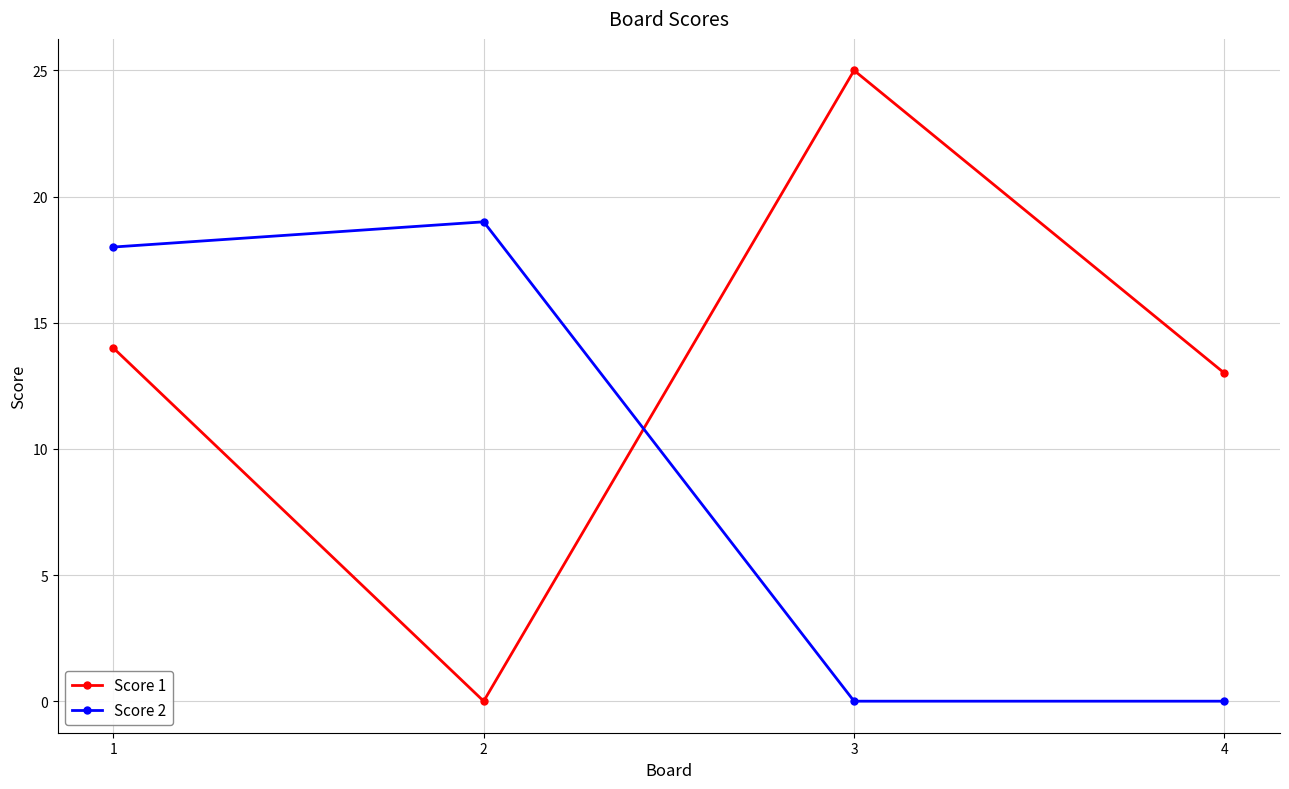

Is the value of Score 2 at 3 greater than the value of Score 1 at 3?

No